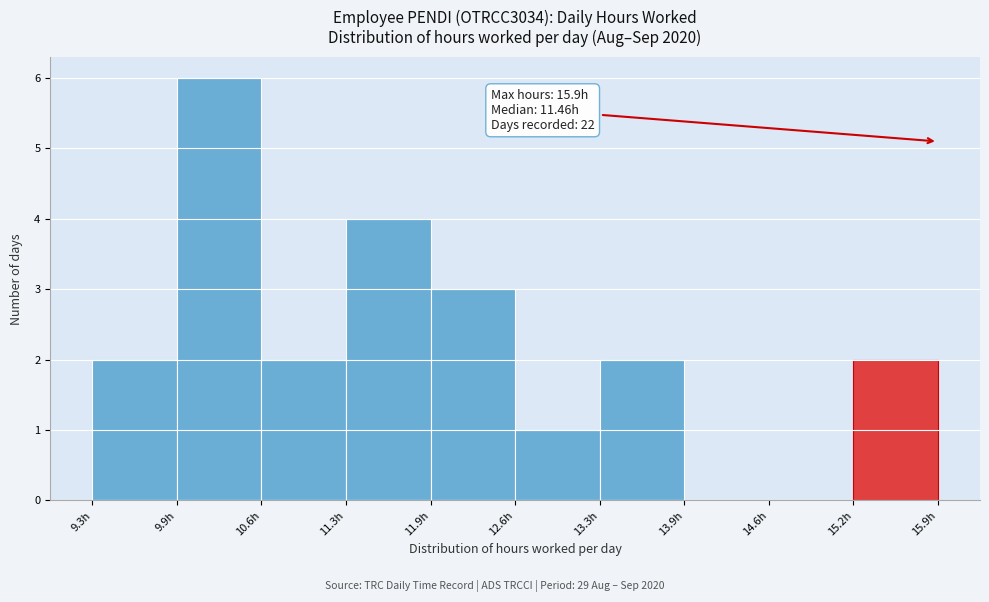

Over which range of the x-axis is the bar tallest?

9.9 to 10.6